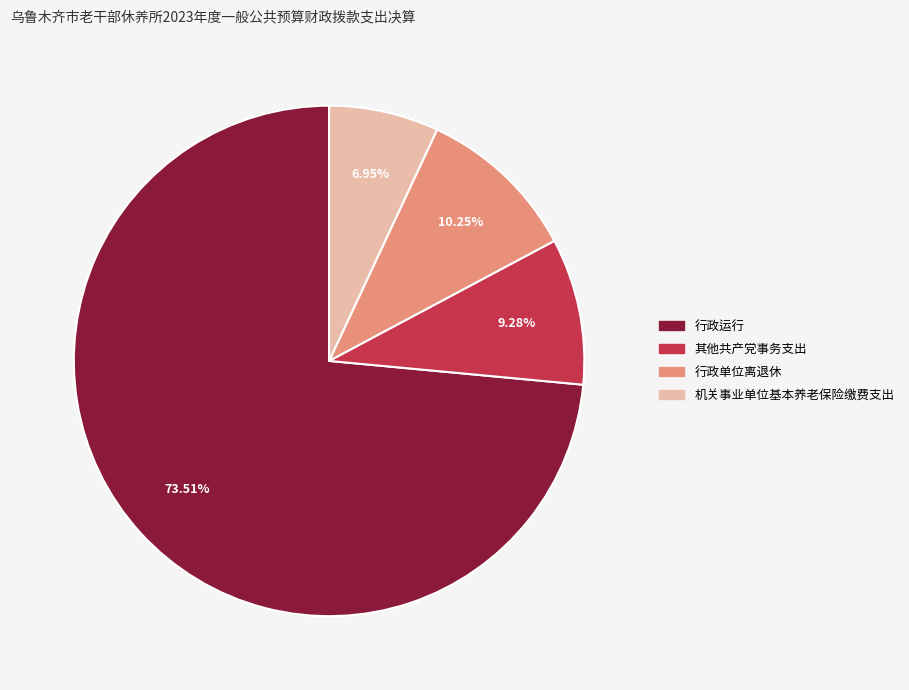

To the nearest percent, what is the average slice percentage?

25%